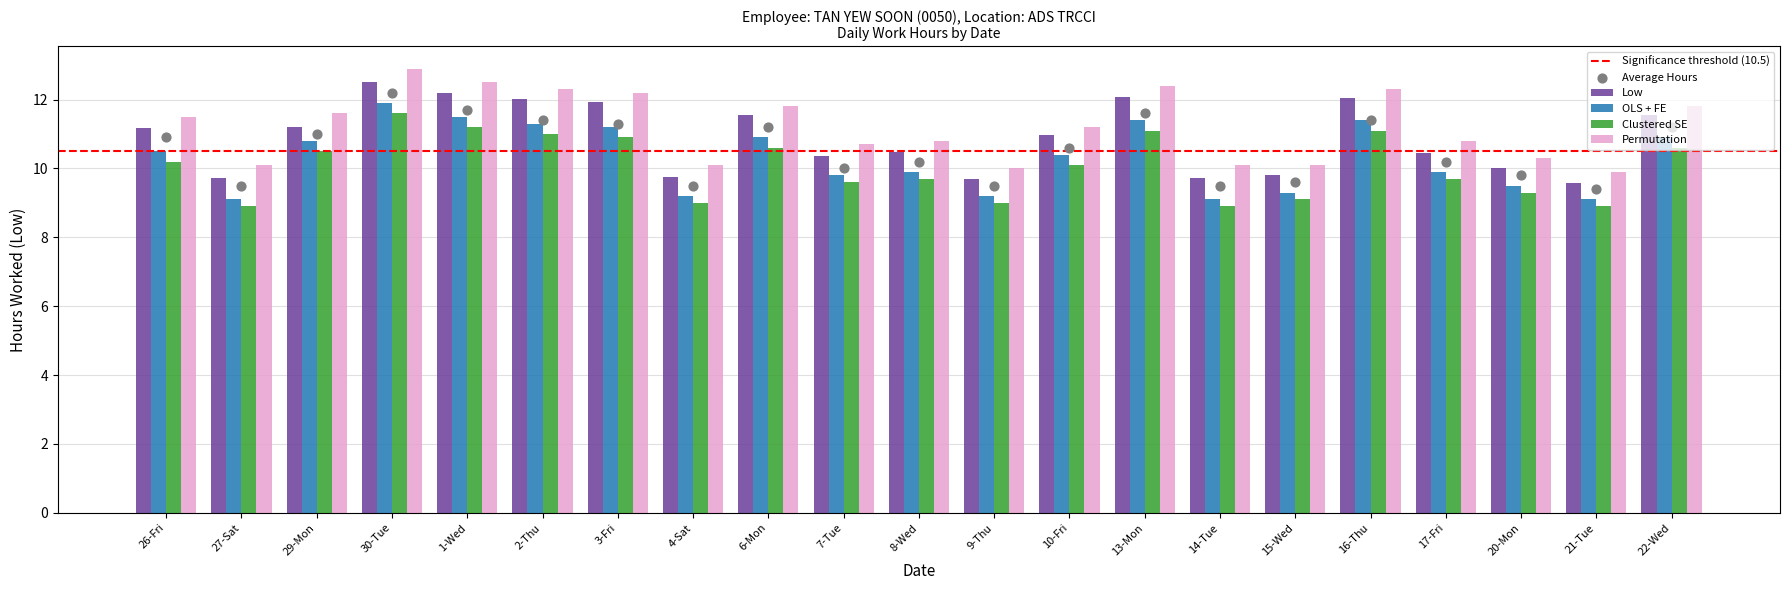

Which series reaches the minimum Y coordinate?

Clustered SE